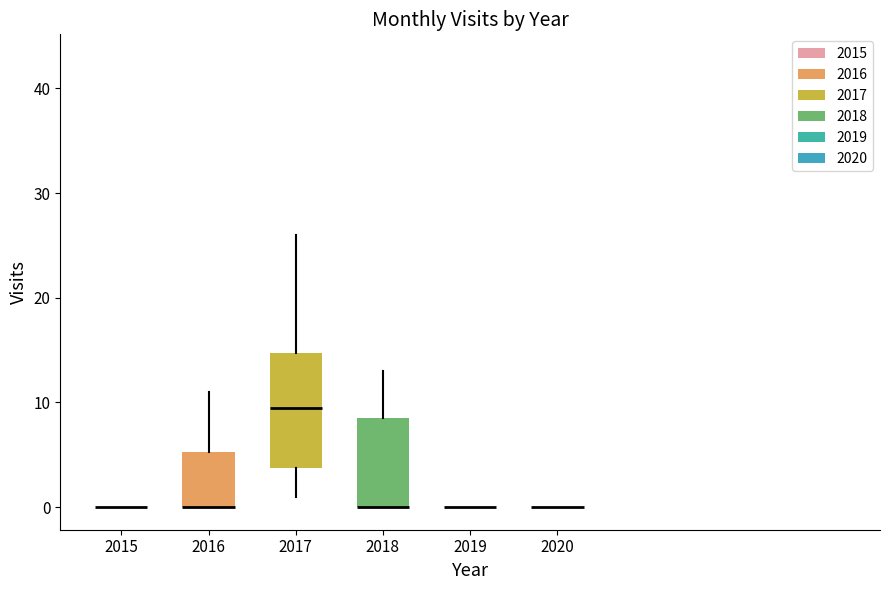

Which box is the tallest, from its lower edge to its upper edge?

2017